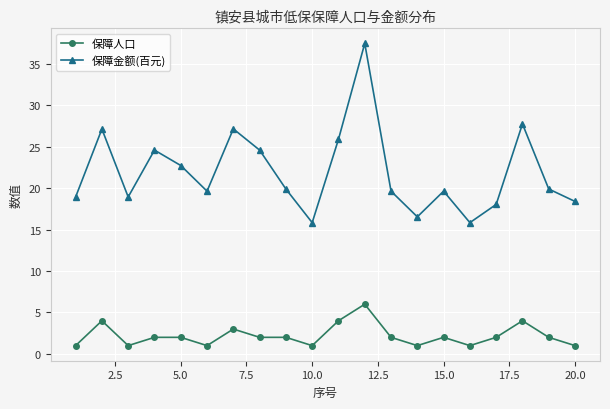

True or false: 保障人口 has more than 0 interior local peaks.

True